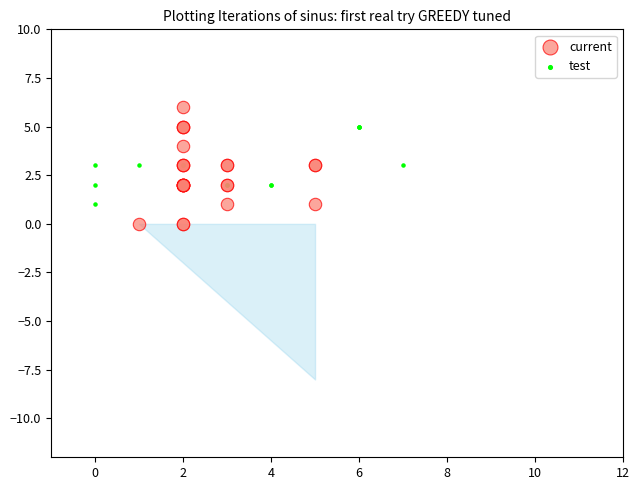

Which series has the widest spread of Y values?

current